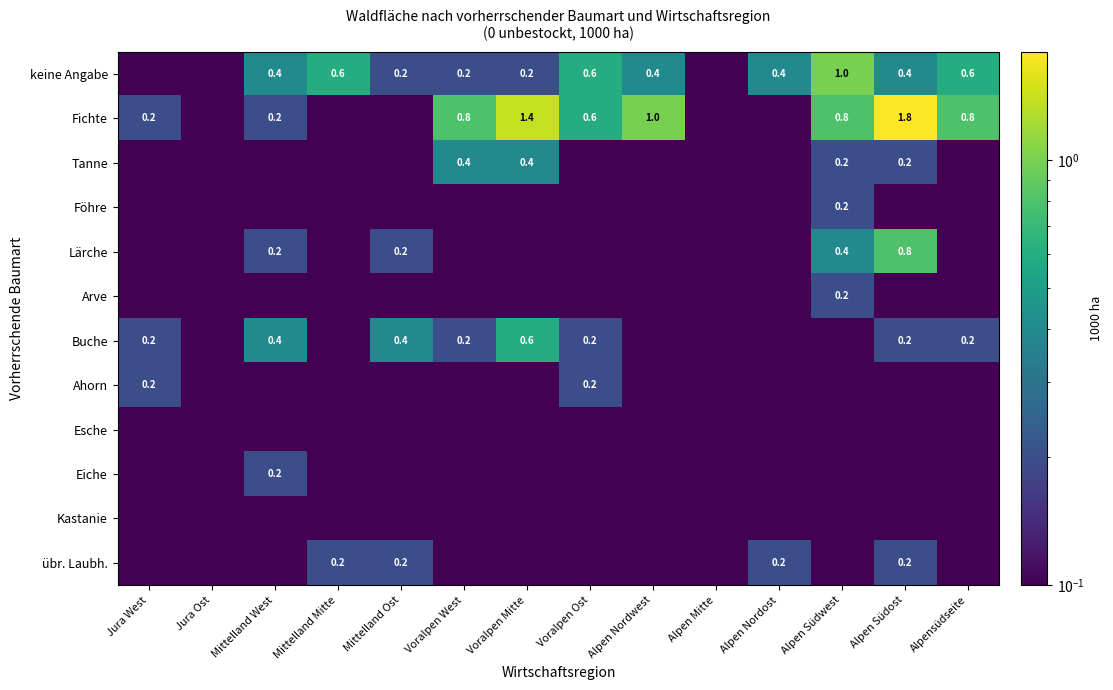

At how many categories does at least one series exceed 1?

2